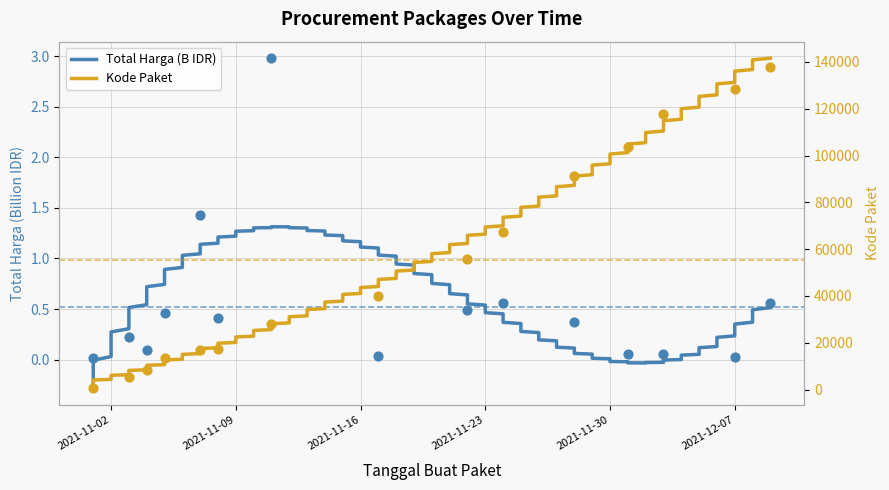

Which series has the largest Y range (max minus min)?

Kode Paket